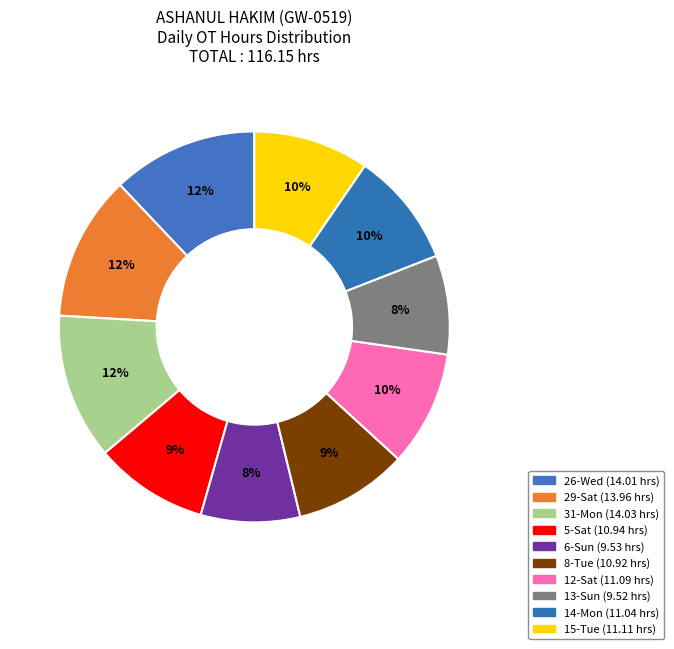

How many segments does this pie chart have?

10